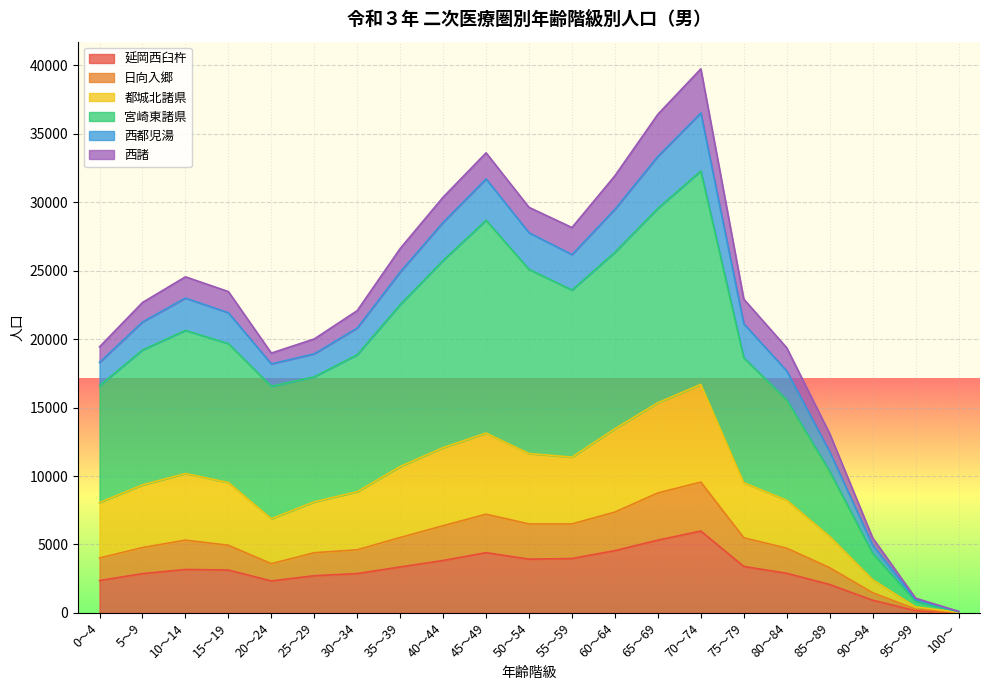

What is the maximum value for 延岡西臼杵?

5980